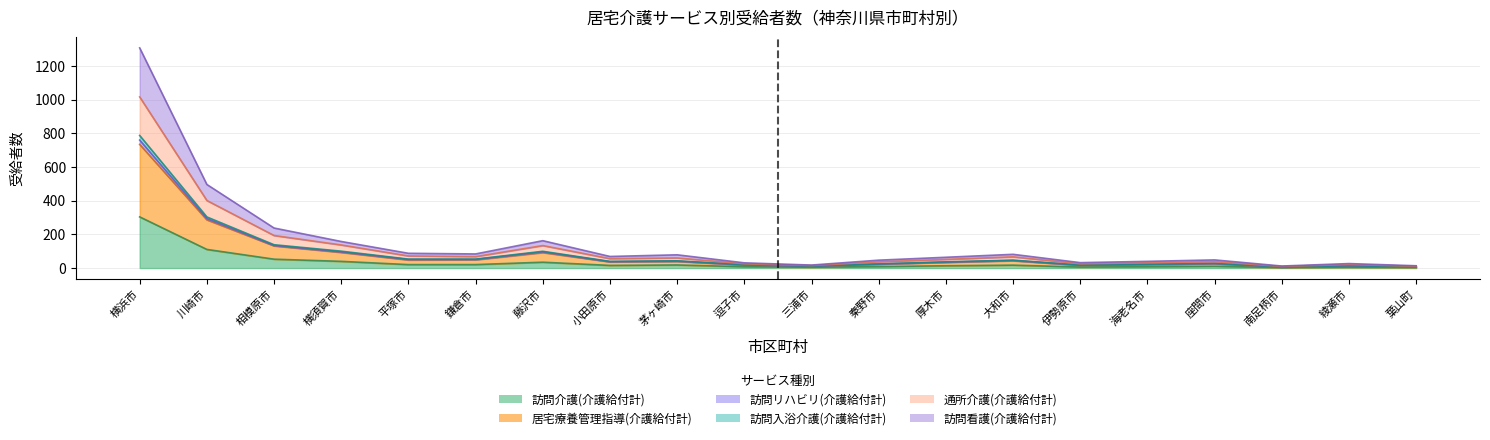

What is the approximate value of 居宅療養管理指導(介護給付計) at 綾瀬市?

12.6